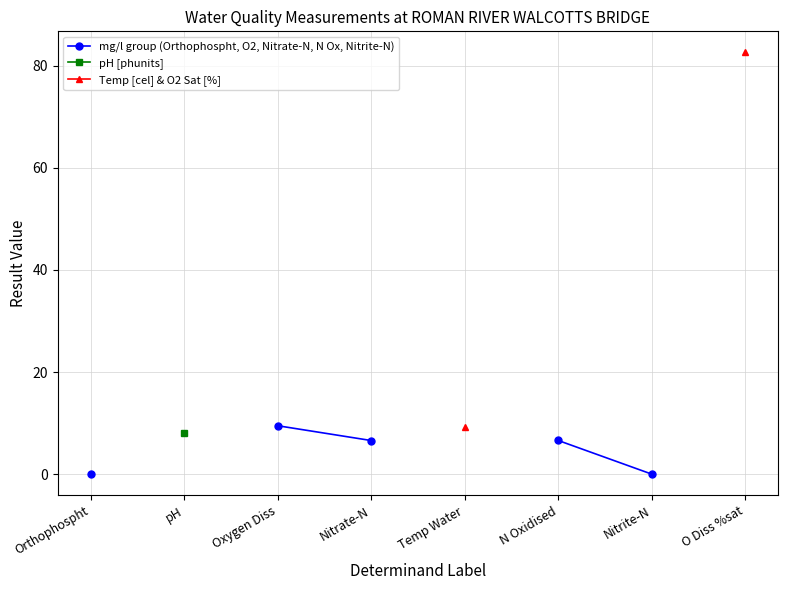

True or false: pH [phunits] has more than 2 interior local peaks.

False